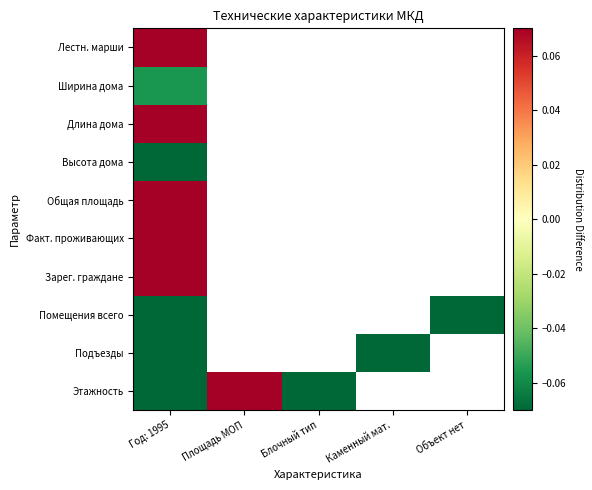

How many categories are shown in the chart?

5